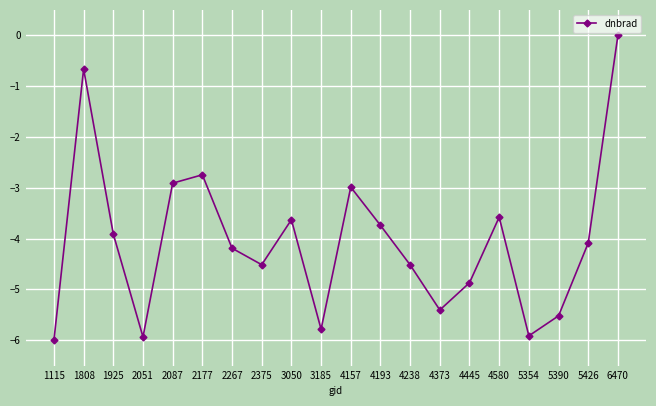

What is the difference between the values at 3050 and 6470?

3.6